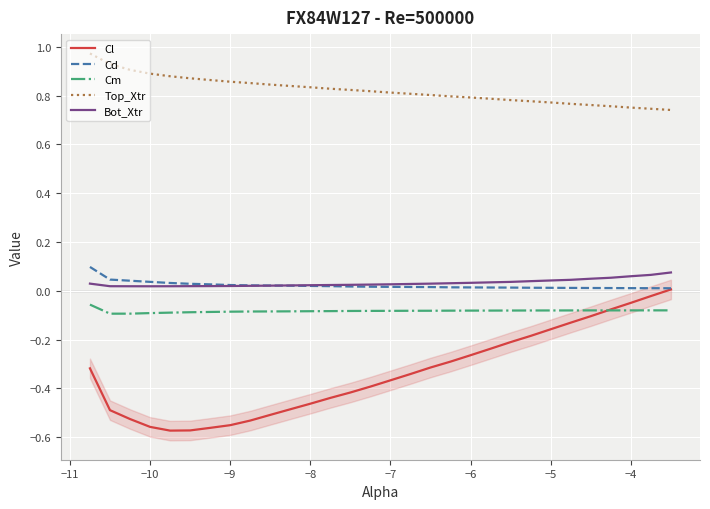

Is it true that Bot_Xtr equals 0.1 at −5?

False